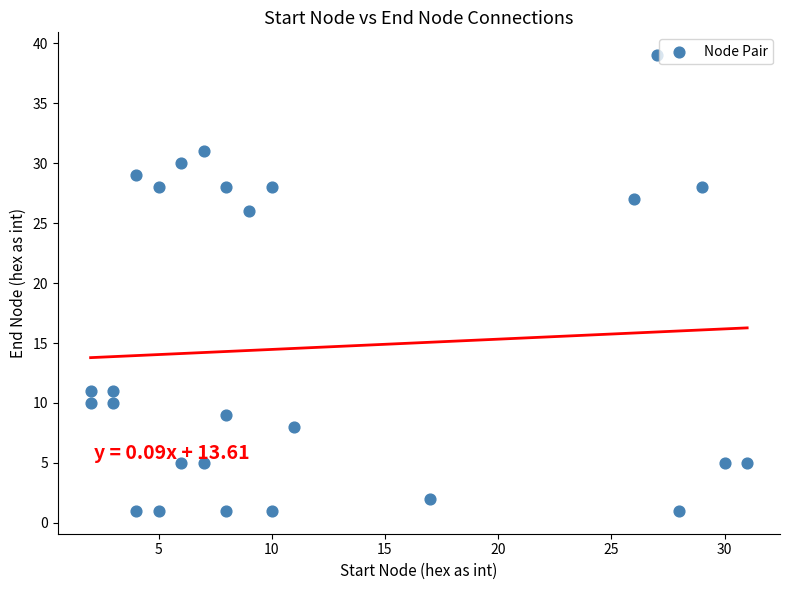

What Y value in the scatter plot is closest to 20?

26